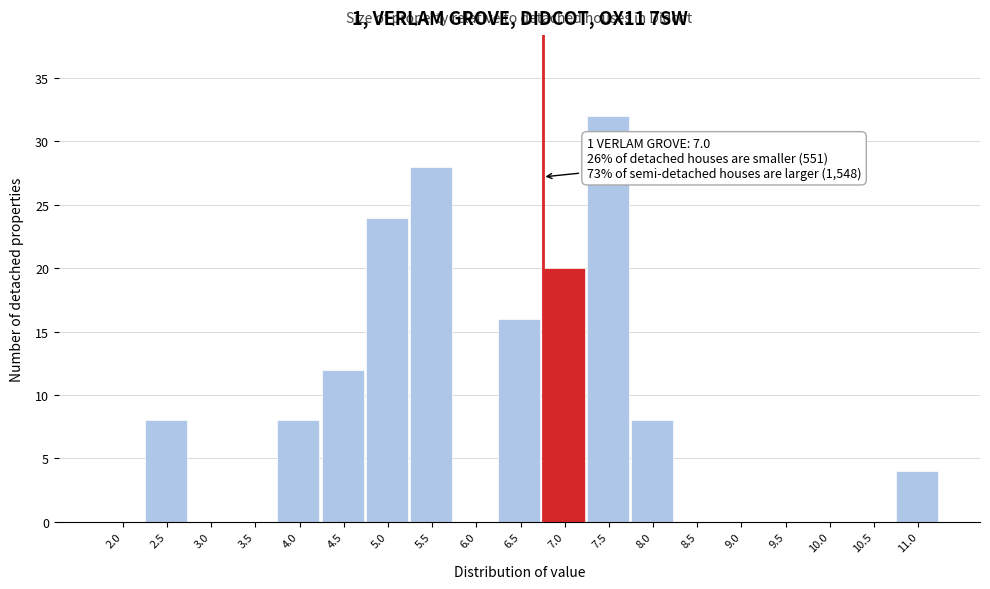

Reading left to right, what are all the values shown in this chart?

2.0=0	2.5=8	3.0=0	3.5=0	4.0=8	4.5=12	5.0=24	5.5=28	6.0=0	6.5=16	7.0=20	7.5=32	8.0=8	8.5=0	9.0=0	9.5=0	10.0=0	10.5=0	11.0=4